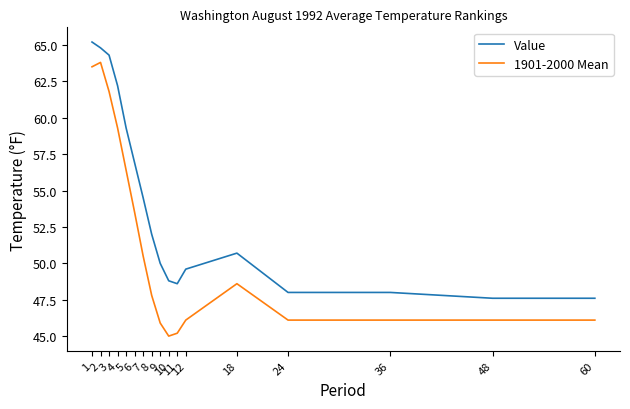

Rank the series by their average value, from highest to lowest.

Value, 1901-2000 Mean